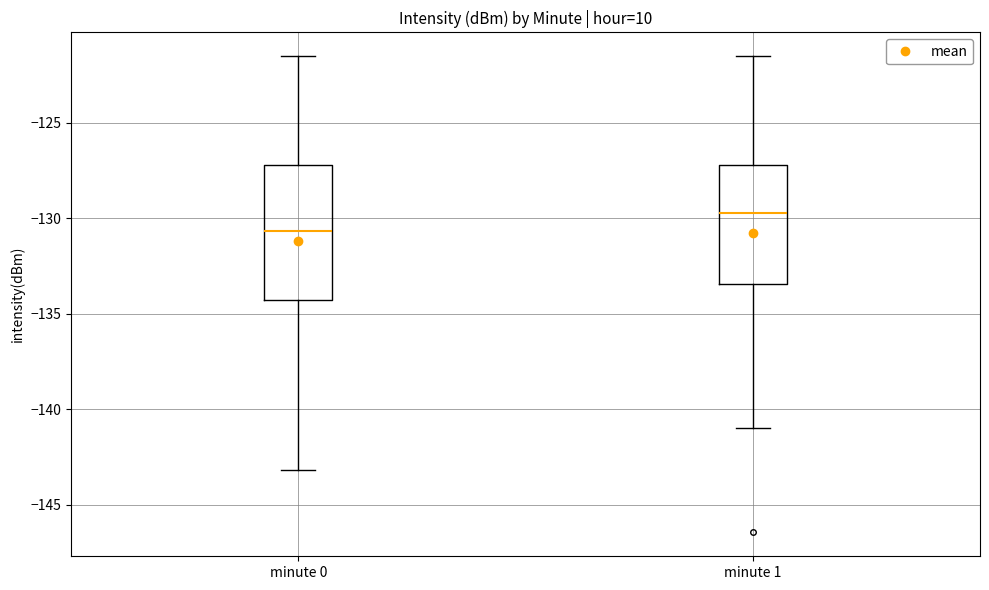

Which box is the tallest, from its lower edge to its upper edge?

minute 0